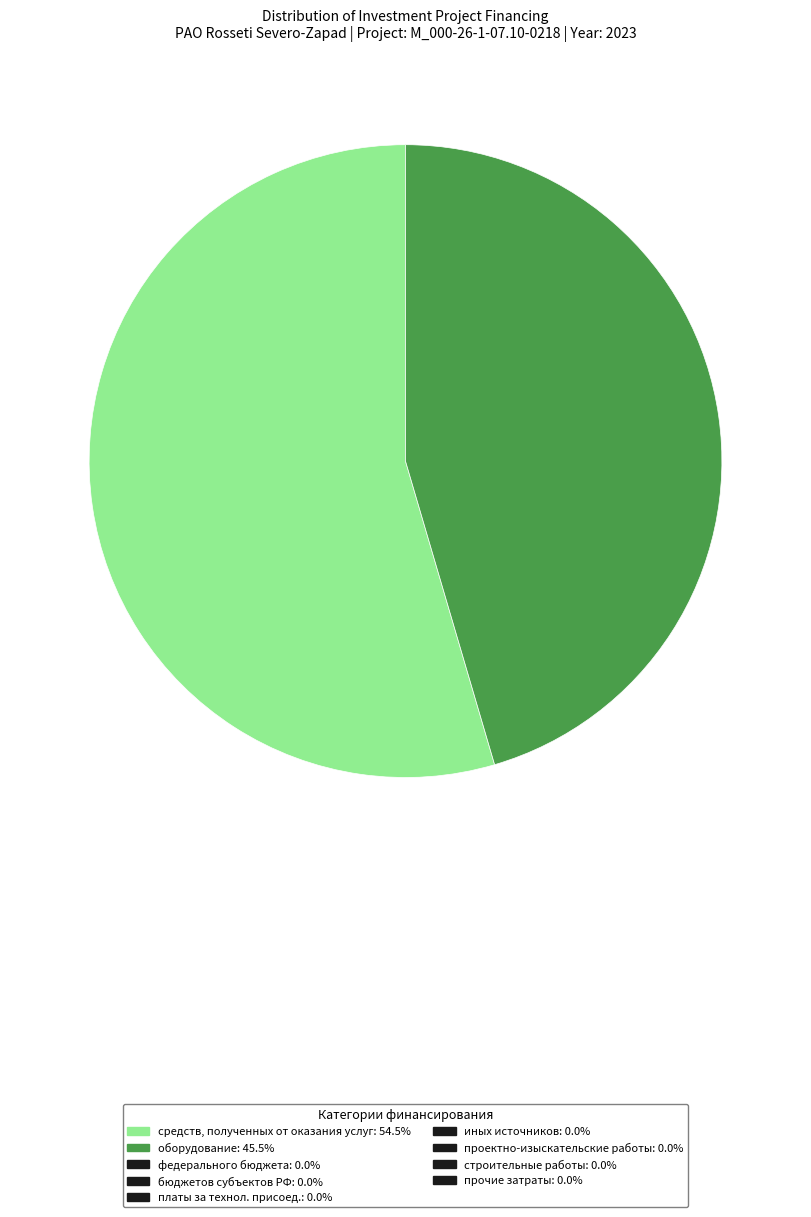

Does any single category account for the majority?

Yes